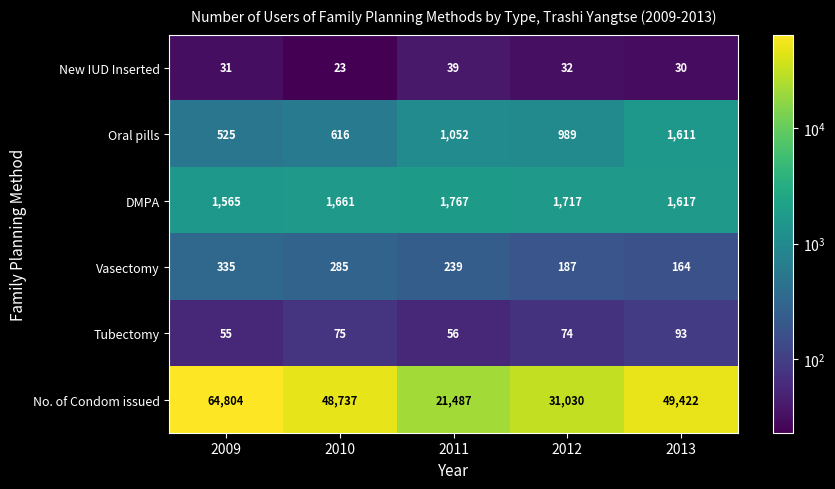

What is the difference between the highest and lowest values at 2013?

49392